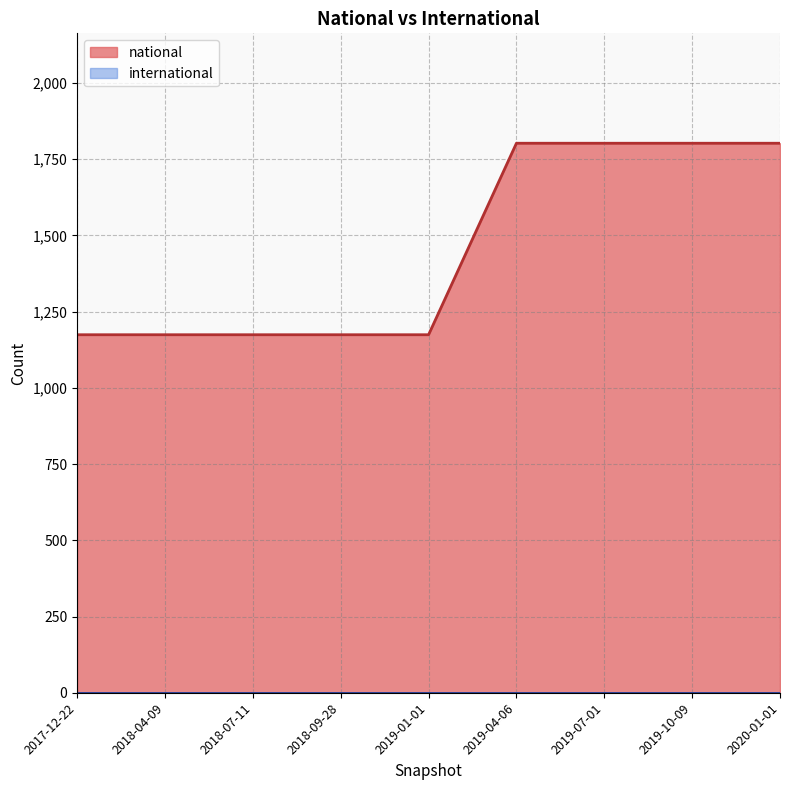

Reading left to right, extract all data points from this chart.

2017-12-22=1174	2018-04-09=1174	2018-07-11=1174	2018-09-28=1174	2019-01-01=1174	2019-04-06=1802	2019-07-01=1802	2019-10-09=1802	2020-01-01=1802